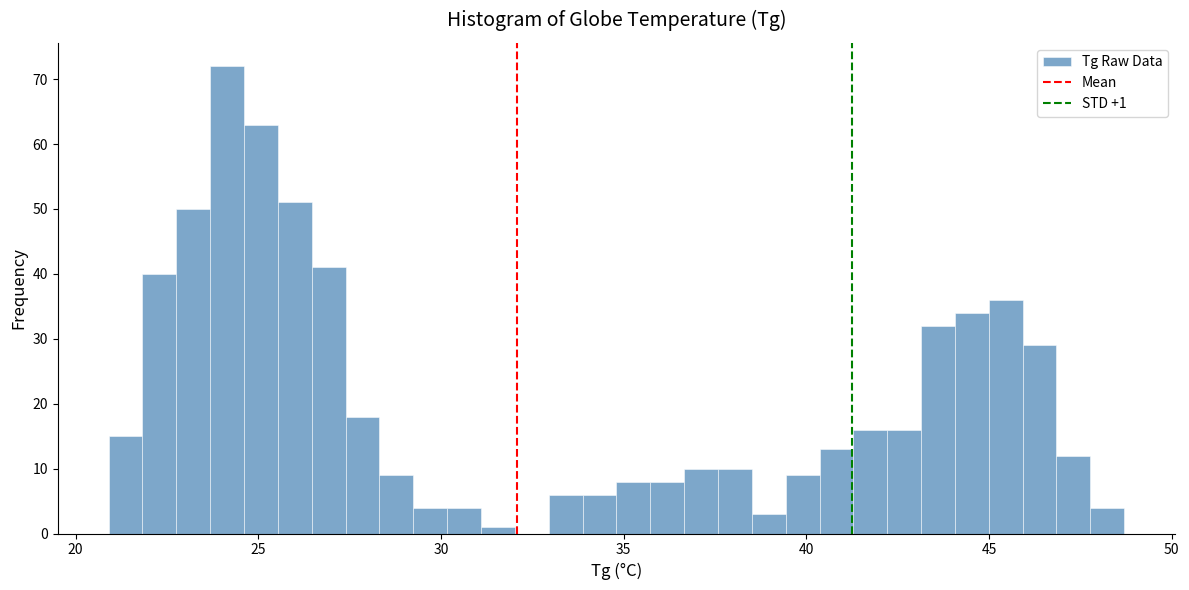

Read against the x-axis, roughly where is the centre of the tallest bar?

24.0